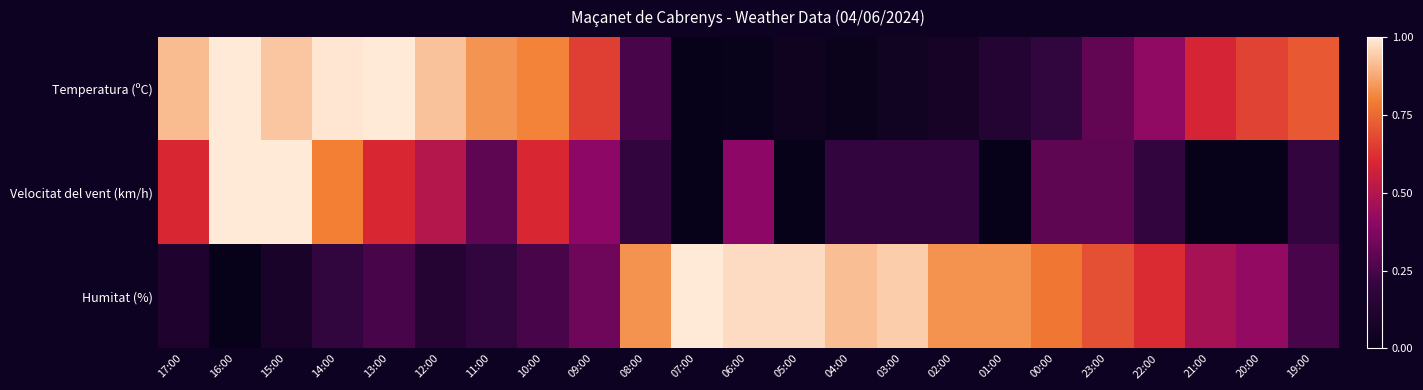

Reading left to right, extract all data points from this chart.

Temperatura (ºC): 17:00=0.9	16:00=1.0	15:00=0.9	14:00=1.0	13:00=1.0	12:00=0.9	11:00=0.8	10:00=0.8	09:00=0.7	08:00=0.2	07:00=0.0	06:00=0.0	05:00=0.0	04:00=0.0	03:00=0.0	02:00=0.1	01:00=0.1	00:00=0.2	23:00=0.3	22:00=0.4	21:00=0.6	20:00=0.7	19:00=0.7
Velocitat del vent (km/h): 17:00=0.6	16:00=1.0	15:00=1.0	14:00=0.8	13:00=0.6	12:00=0.5	11:00=0.3	10:00=0.6	09:00=0.4	08:00=0.2	07:00=0.0	06:00=0.4	05:00=0.0	04:00=0.2	03:00=0.2	02:00=0.2	01:00=0.0	00:00=0.3	23:00=0.3	22:00=0.2	21:00=0.0	20:00=0.0	19:00=0.2
Humitat (%): 17:00=0.1	16:00=0.0	15:00=0.1	14:00=0.2	13:00=0.2	12:00=0.1	11:00=0.2	10:00=0.2	09:00=0.3	08:00=0.8	07:00=1.0	06:00=1.0	05:00=1.0	04:00=0.9	03:00=0.9	02:00=0.8	01:00=0.8	00:00=0.8	23:00=0.7	22:00=0.6	21:00=0.5	20:00=0.4	19:00=0.2